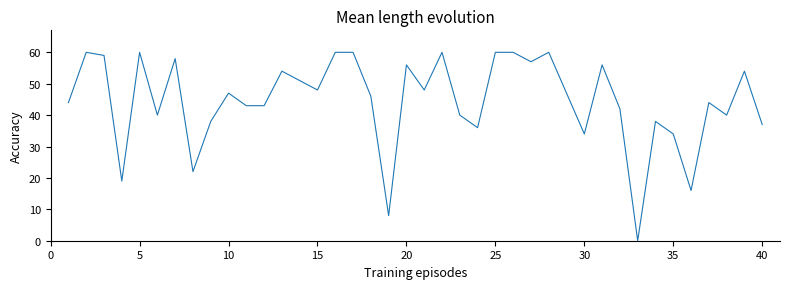

What is the maximum value shown in the chart?

60